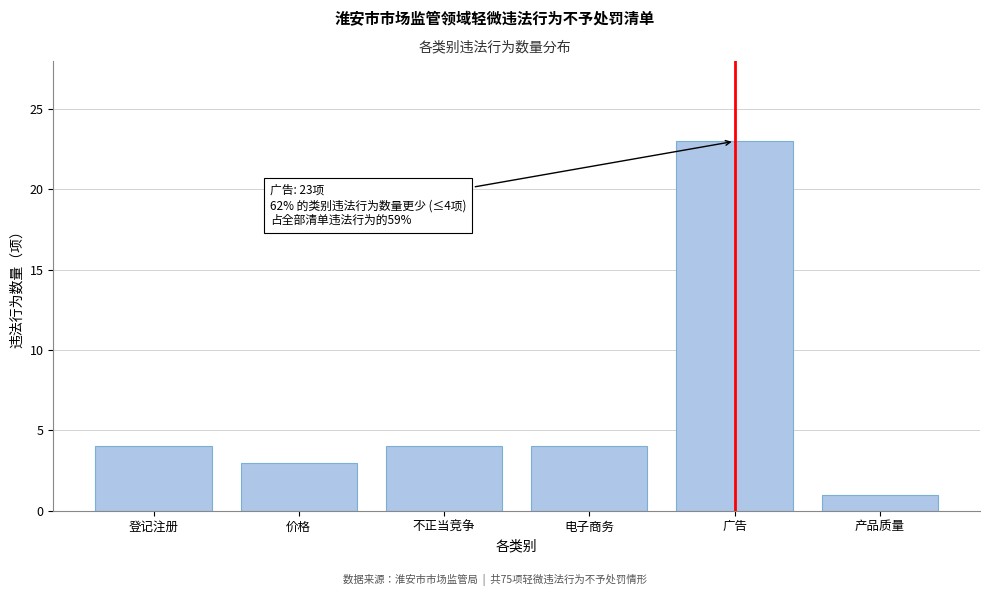

Reading left to right, what are all the values shown in this chart?

登记注册=4	价格=3	不正当竞争=4	电子商务=4	广告=23	产品质量=1